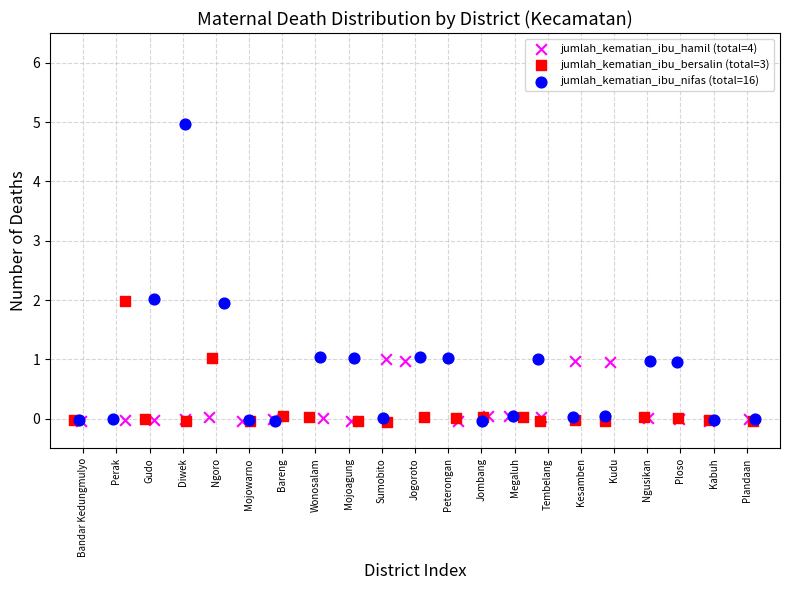

Which series has the widest spread of Y values?

jumlah_kematian_ibu_nifas (total=16)